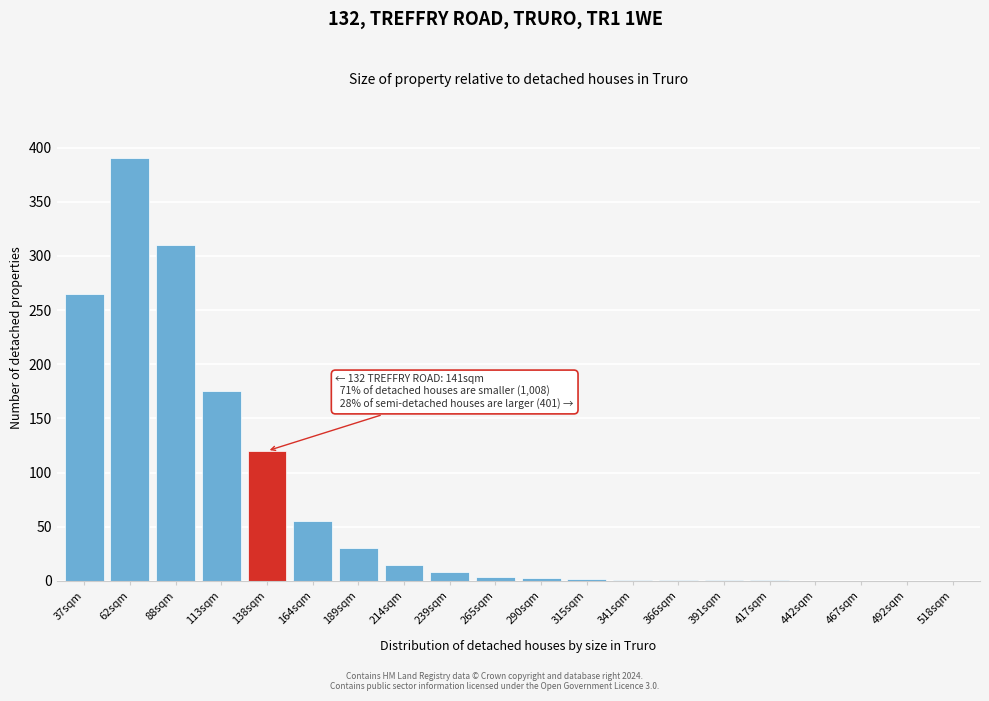

At which label is the value closest to 195?

113sqm